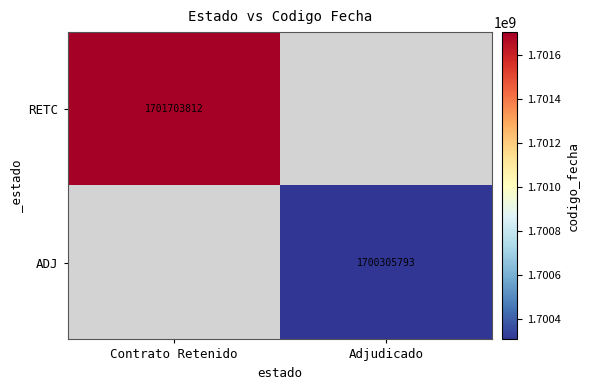

The RETC series shows 1701703812 at Contrato Retenido. True or false?

True